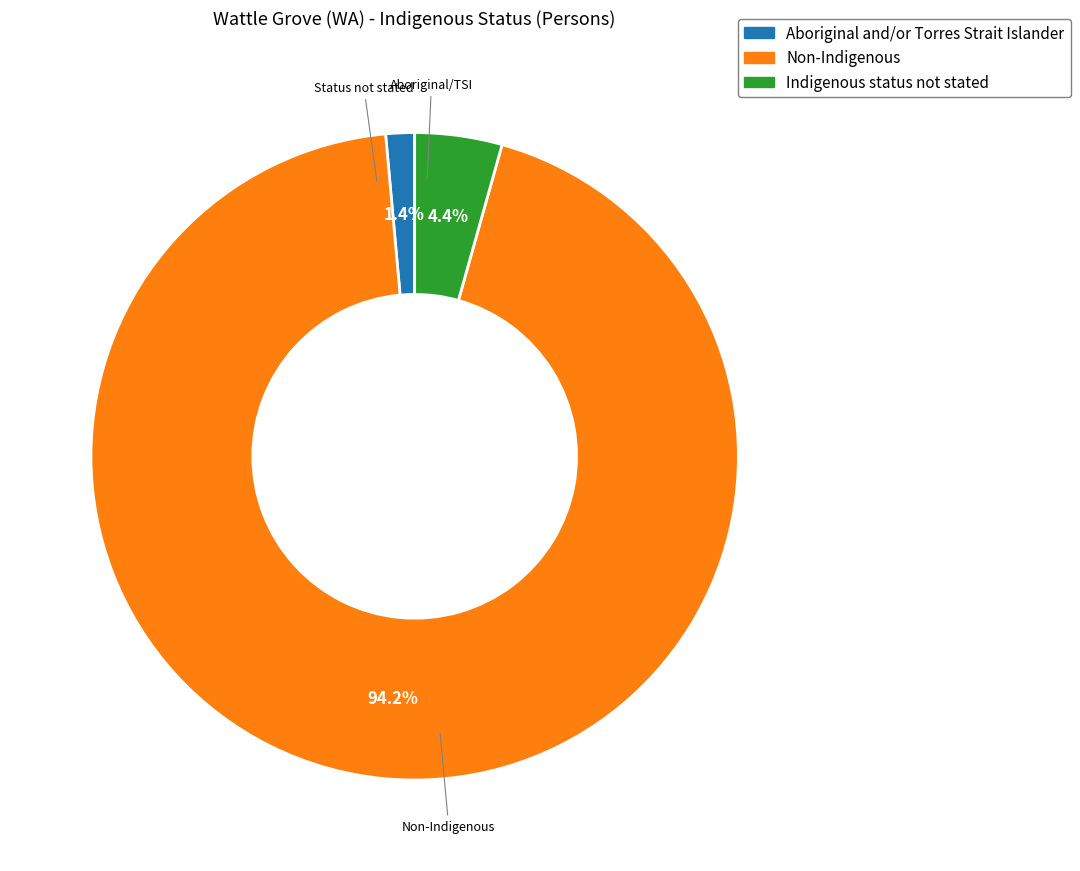

To the nearest percent, what is the average slice percentage?

33%